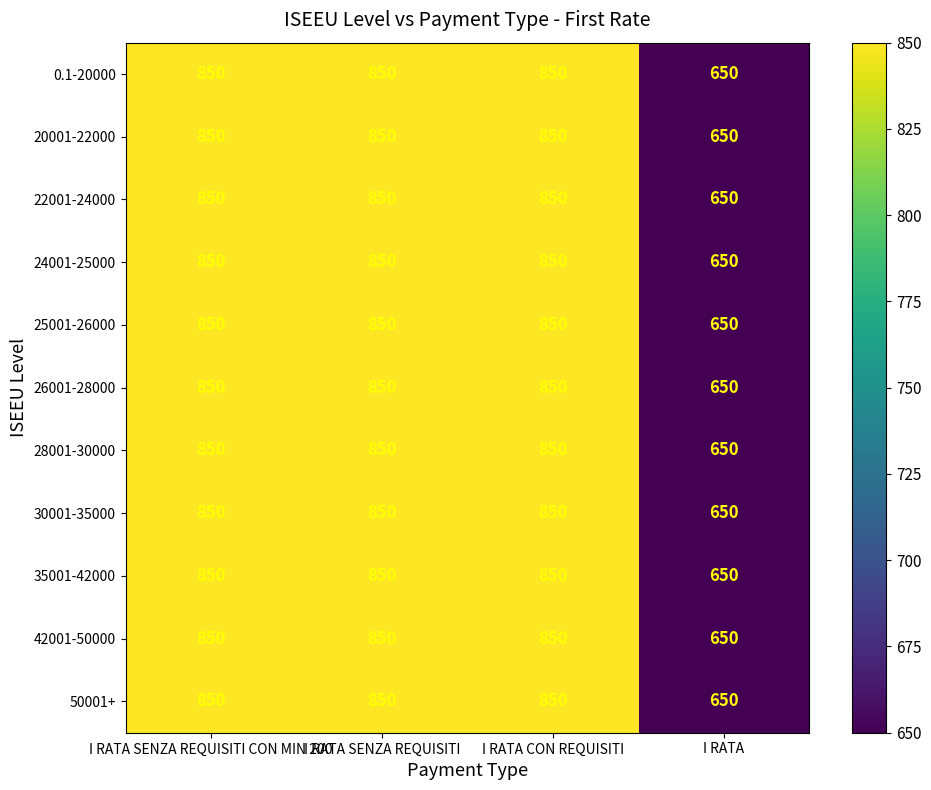

True or false: 35001-42000 has a value of 850 at I RATA SENZA REQUISITI.

True